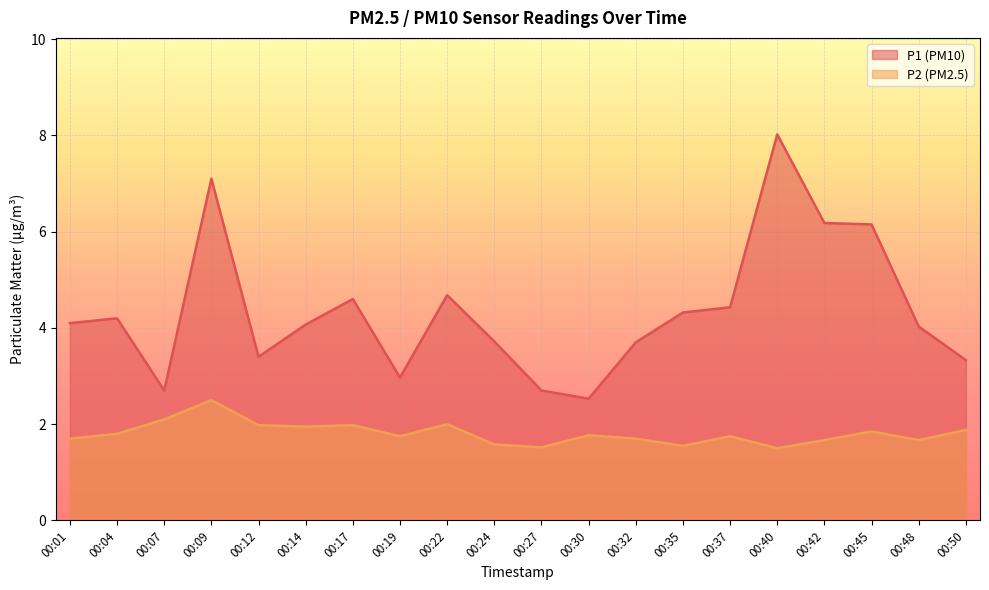

At which category is the sum across all series the highest?

00:09